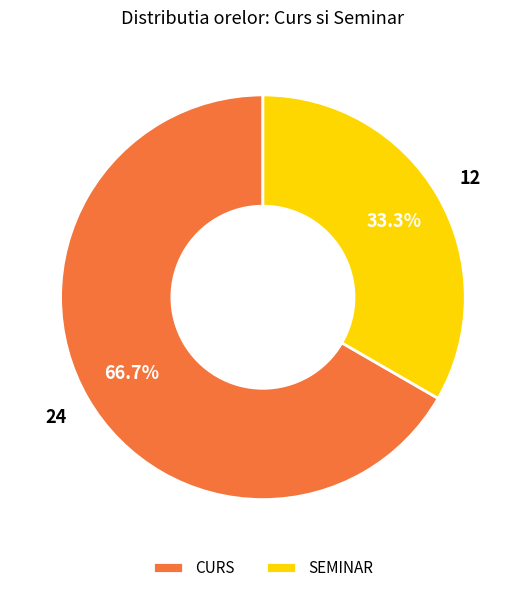

To the nearest percent, what is the difference between the CURS and SEMINAR slice percentages?

33%